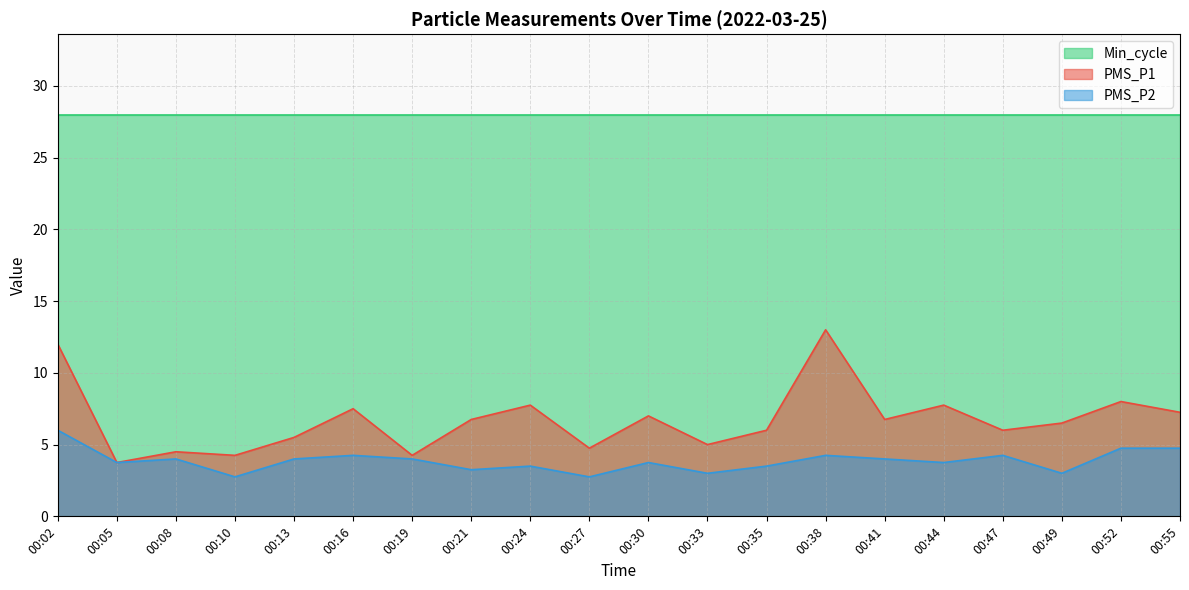

Between 00:08 and 00:19, which series saw the biggest shift?

PMS_P1